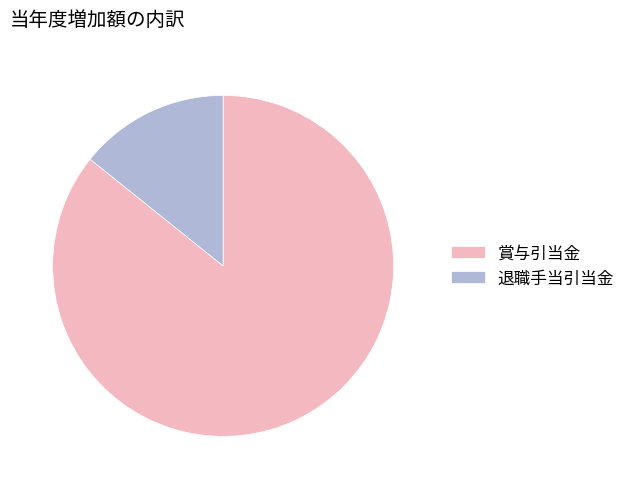

Approximately how many times larger is the value at 賞与引当金 compared to 退職手当引当金?

6.0